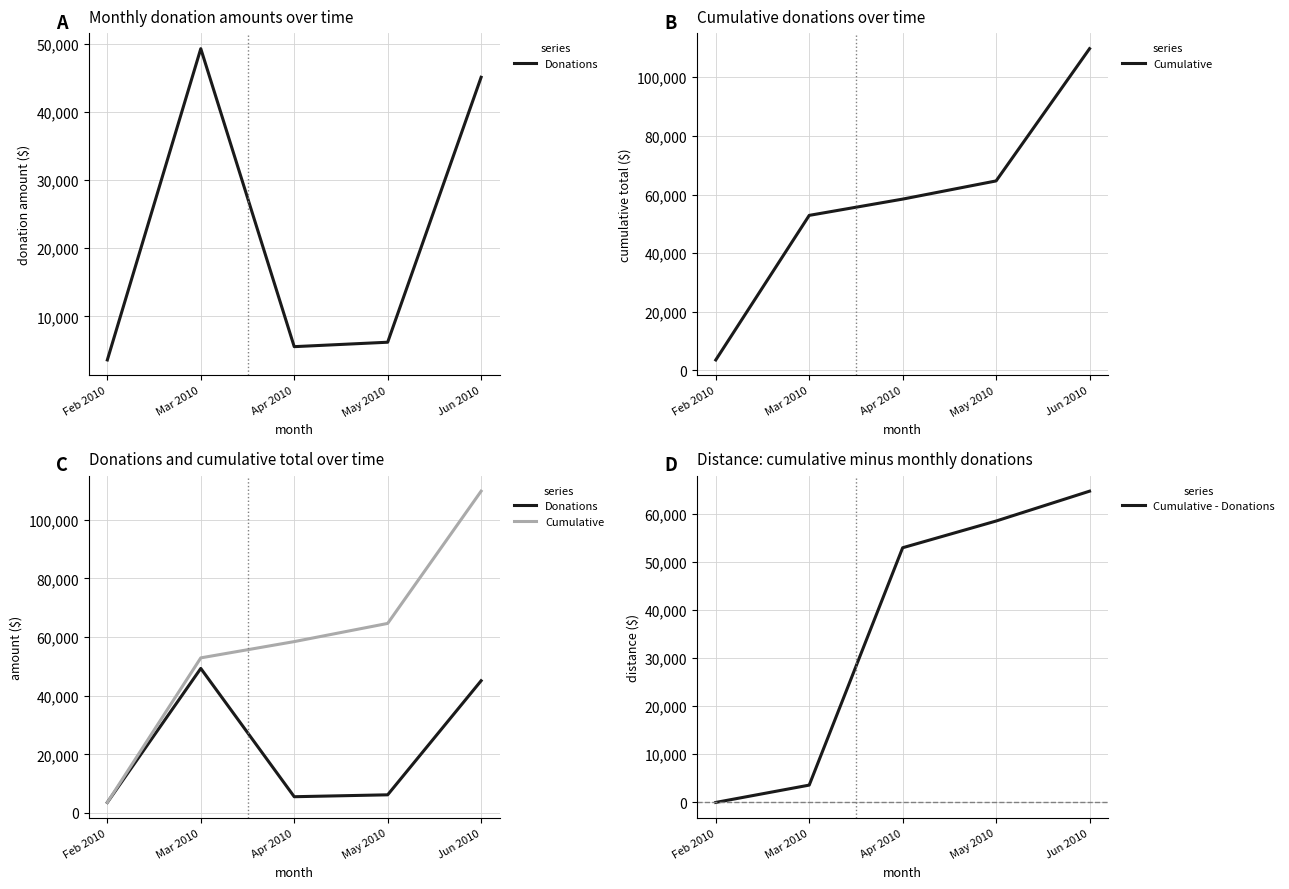

In Donations, how many points are higher than both neighbors (excluding endpoints)?

1